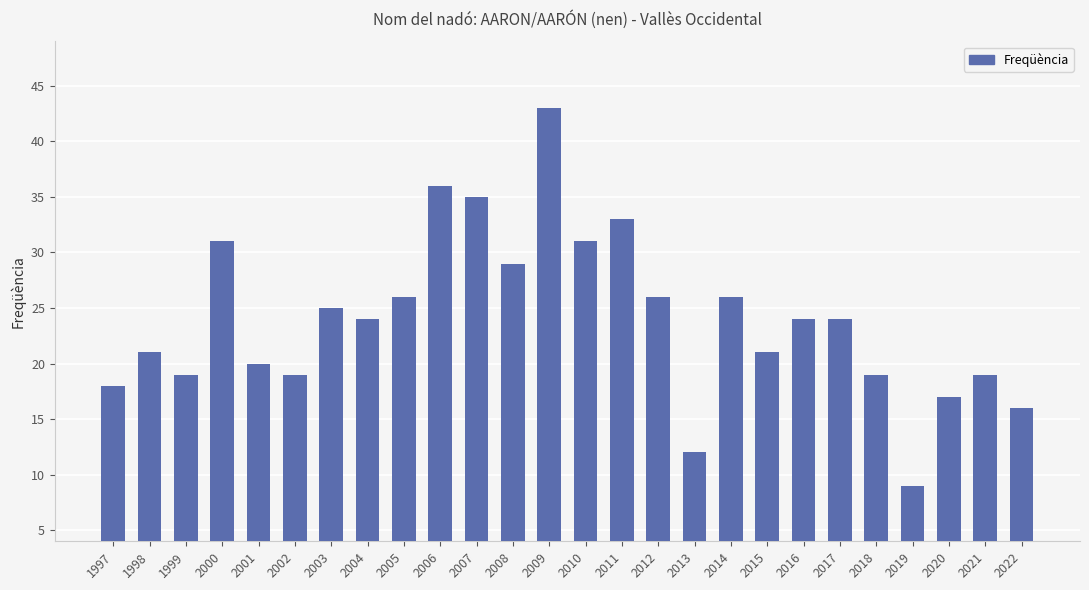

What is the change in value from 1999 to 2011?

+14